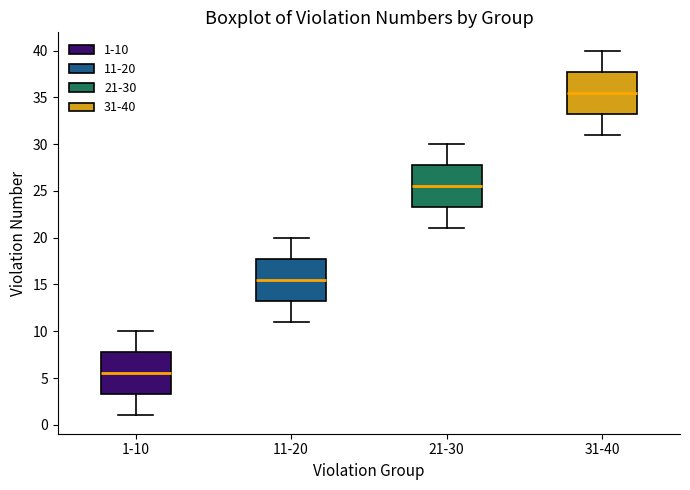

Reading left to right, transcribe this box plot: for each box, give where its median line is, the range the box spans, and where its two whiskers end, as read against the y-axis. The values are not printed on the chart, so give them approximately, as read against the axis.

1-10: median 5.5, box 3.5 to 8.0, whiskers 1.0 to 10.0
11-20: median 15.5, box 13.5 to 18.0, whiskers 11.0 to 20.0
21-30: median 25.5, box 23.5 to 28.0, whiskers 21.0 to 30.0
31-40: median 35.5, box 33.5 to 38.0, whiskers 31.0 to 40.0